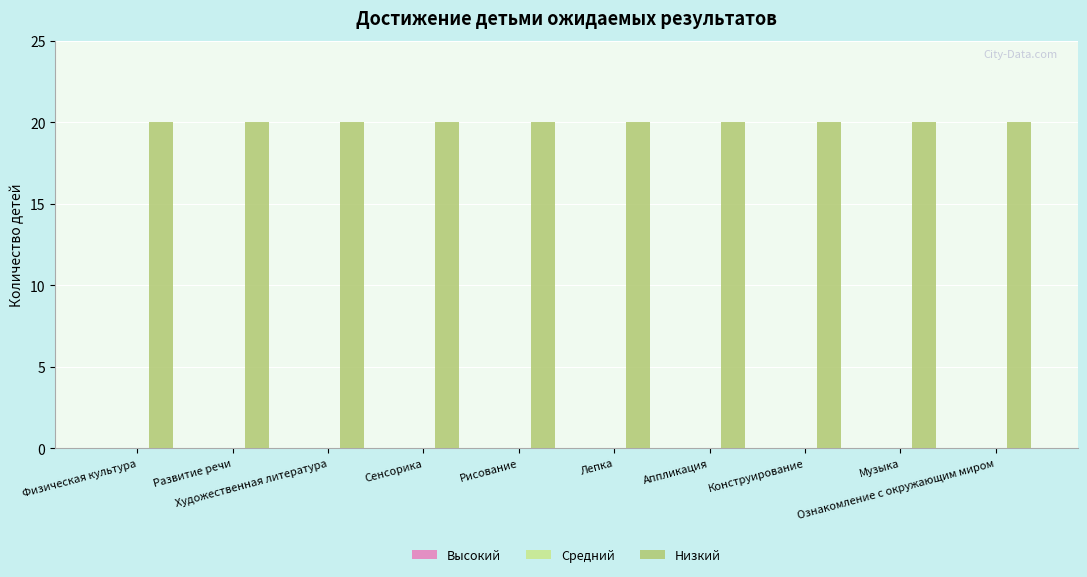

Is it true that Высокий equals 0 at Развитие речи?

True